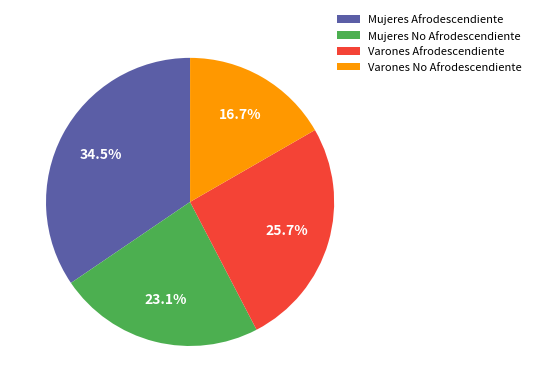

Which category has the smallest portion of the pie?

Varones No Afrodescendiente